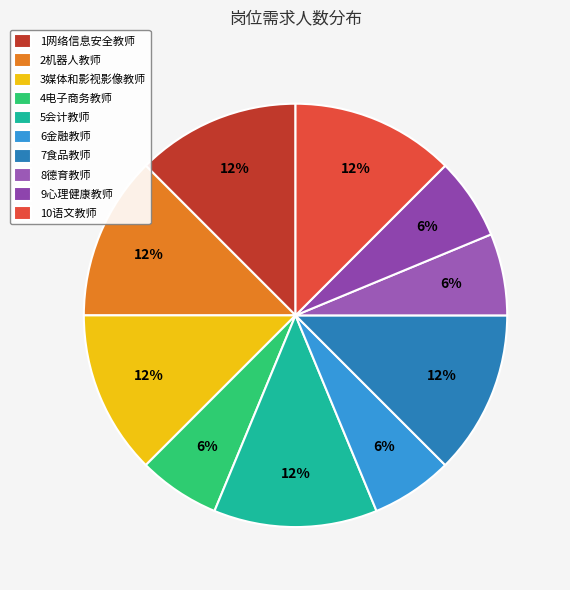

Approximately how many times larger is the value at 10语文教师 compared to 7食品教师?

1.0